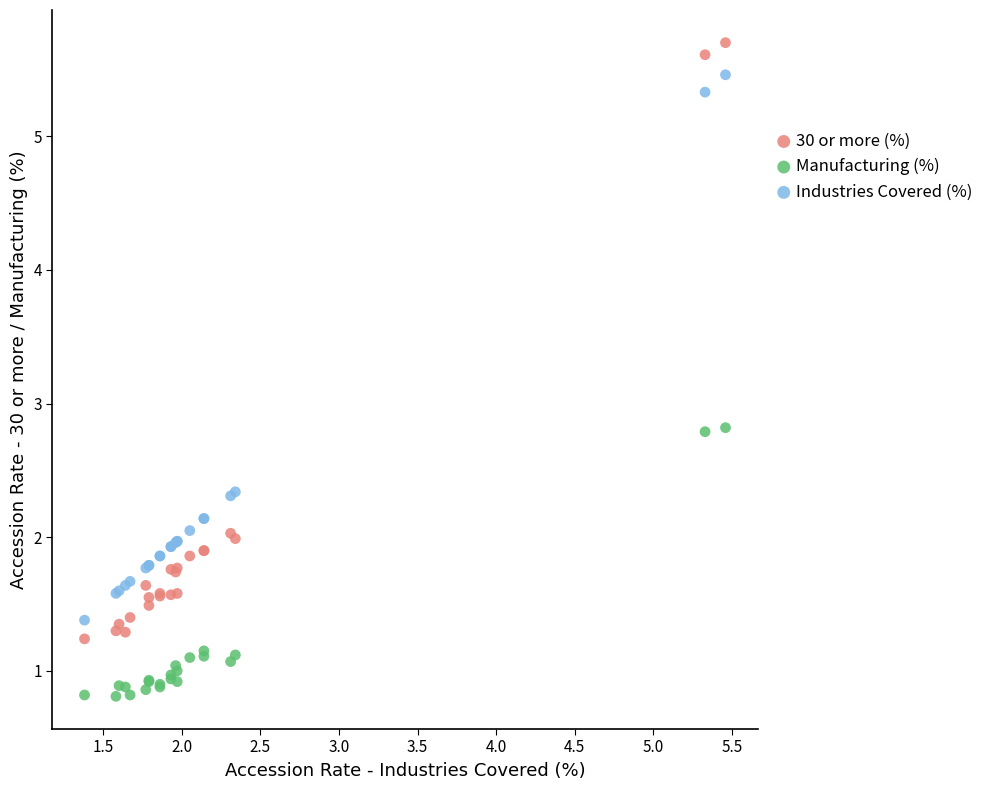

What is the X range (max minus min) for the scatter plot?

4.1